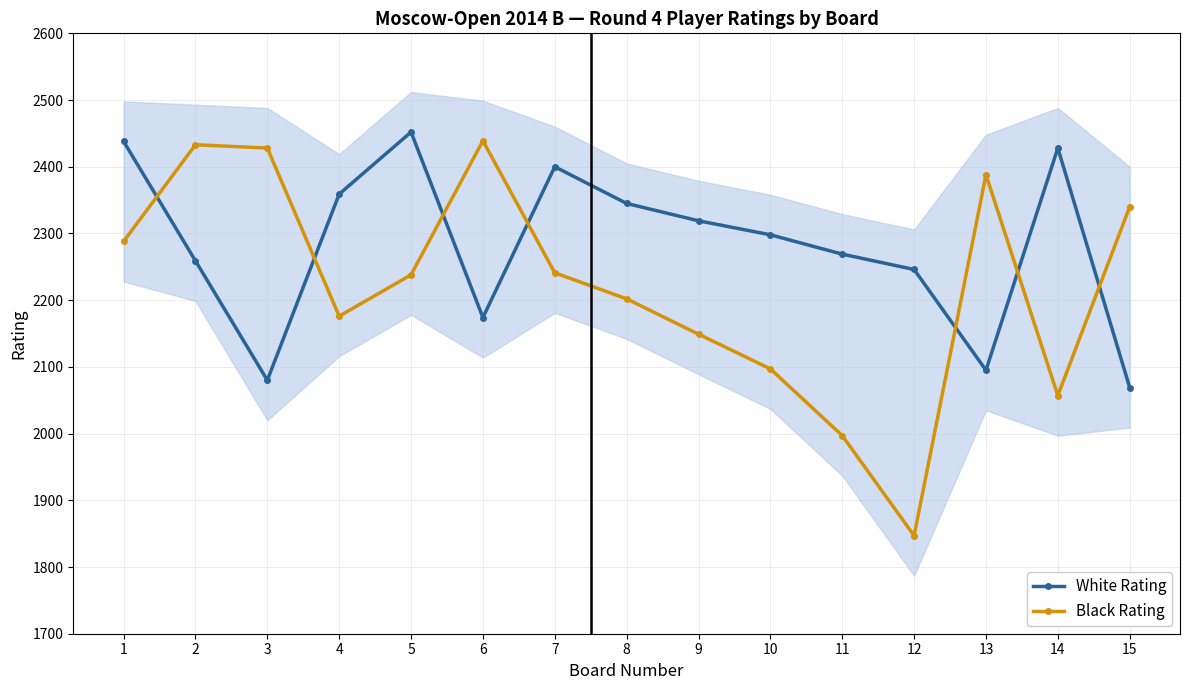

What is the sum of all Black Rating values?

33320